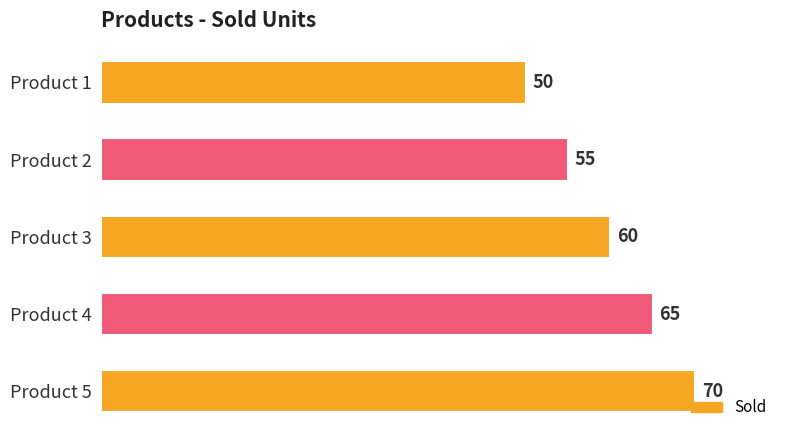

What is the approximate value at Product 3?

60